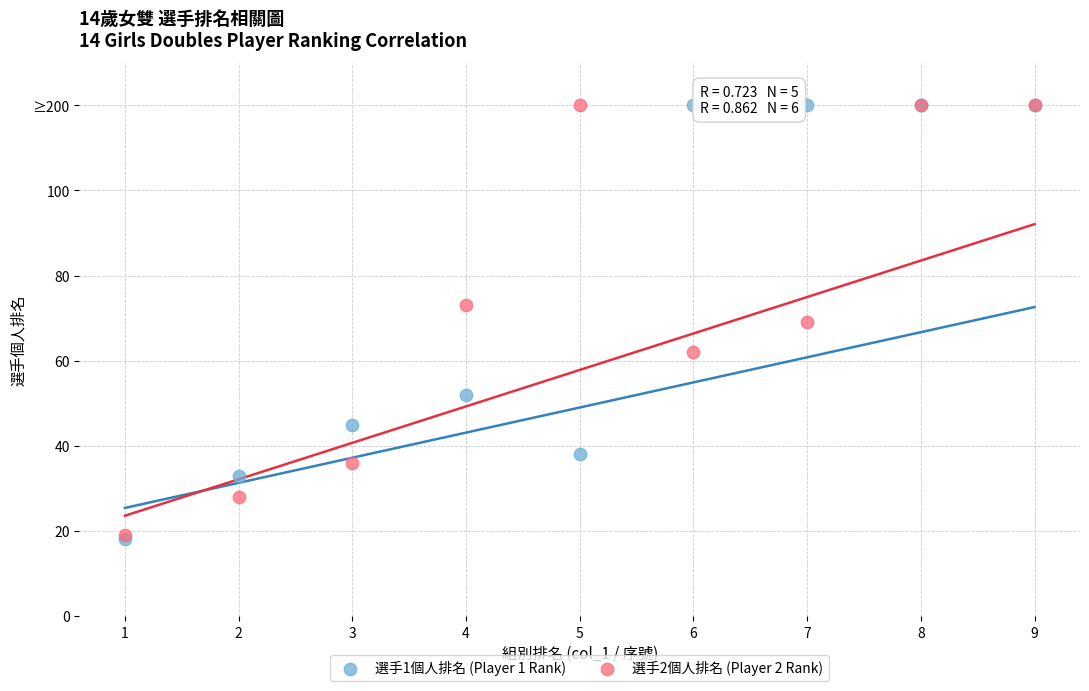

Which series has the widest spread of Y values?

選手1個人排名 (Player 1 Rank)